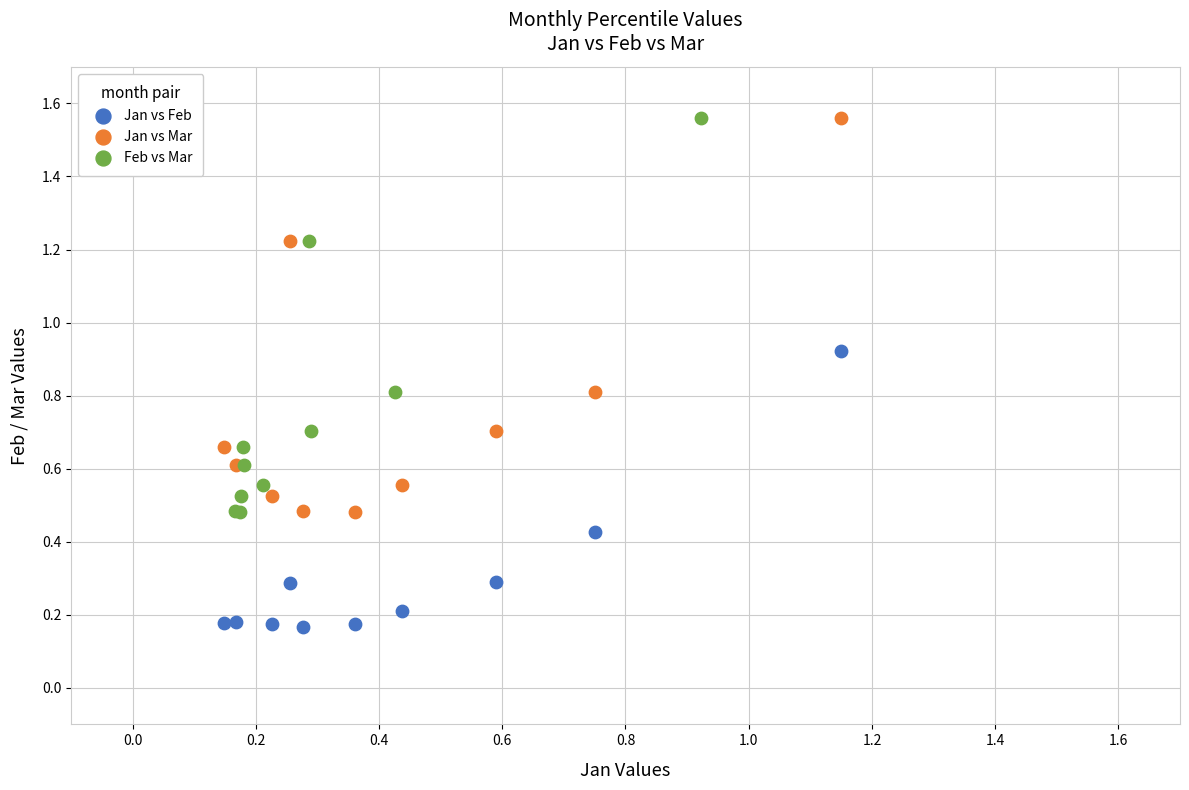

Which series reaches the minimum Y coordinate?

Jan vs Feb